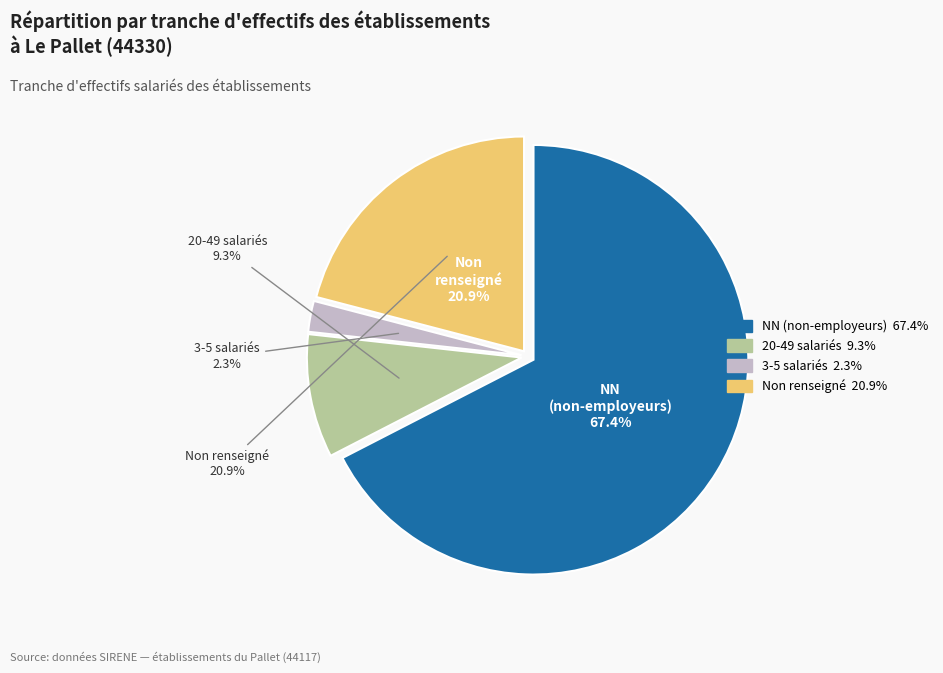

True or false: 22 accounts for 13% of the total.

False